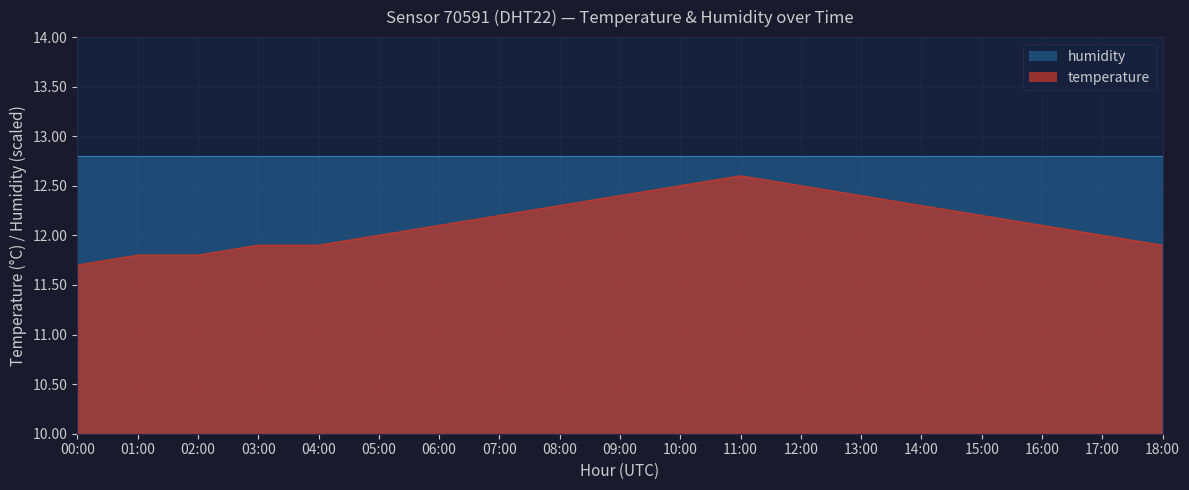

Count the number of data series in this chart.

2